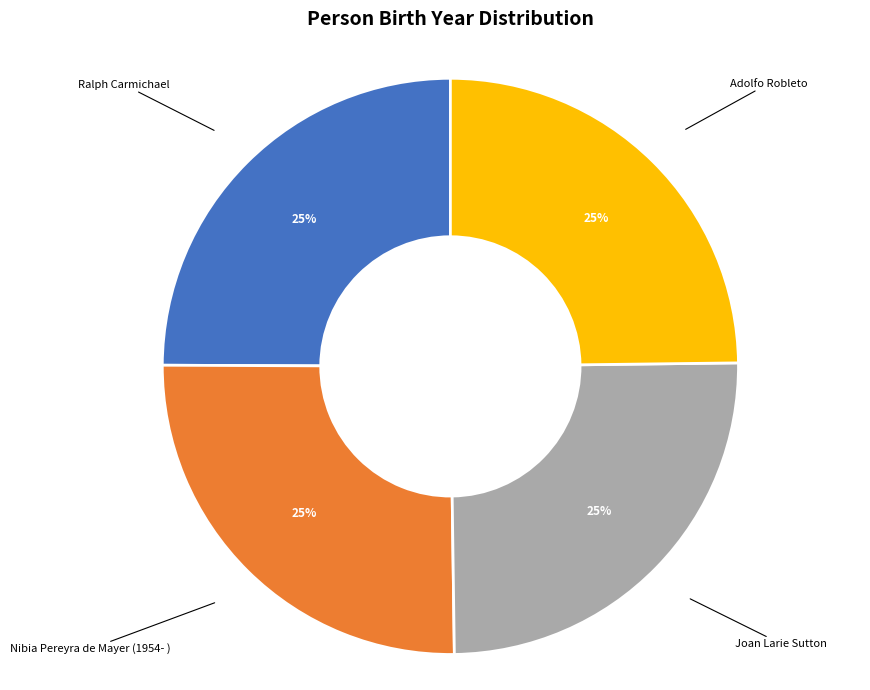

To the nearest percent, what is the combined percentage of Nibia Pereyra de Mayer (1954- ) and Adolfo Robleto?

50%